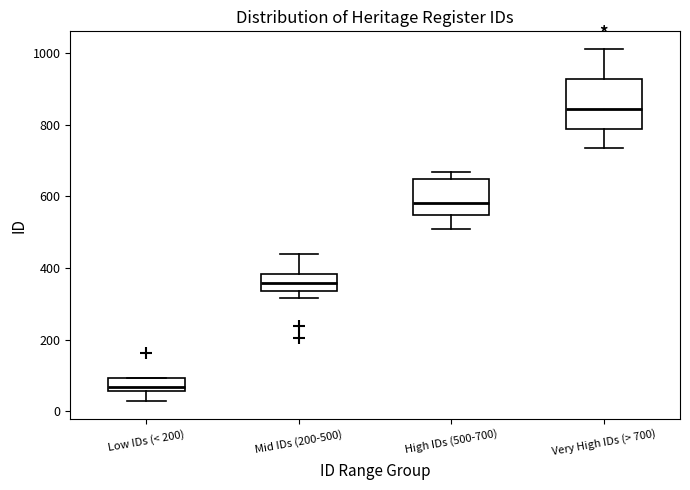

Where does the upper whisker of the box for High IDs (500-700) end on the y-axis? The values are not printed on the chart, so give them approximately, as read against the axis.

660